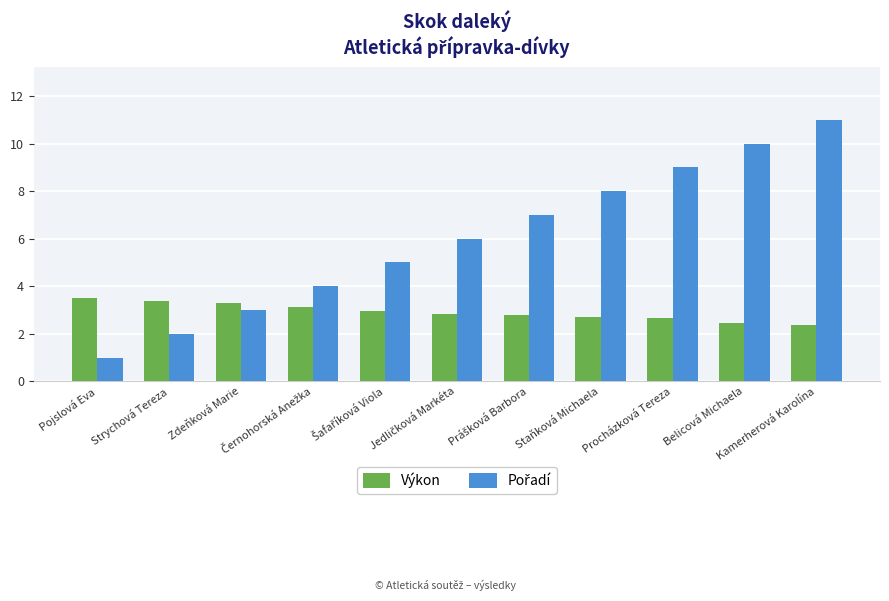

What is the difference between the second highest and second lowest values in the Výkon series?

0.9